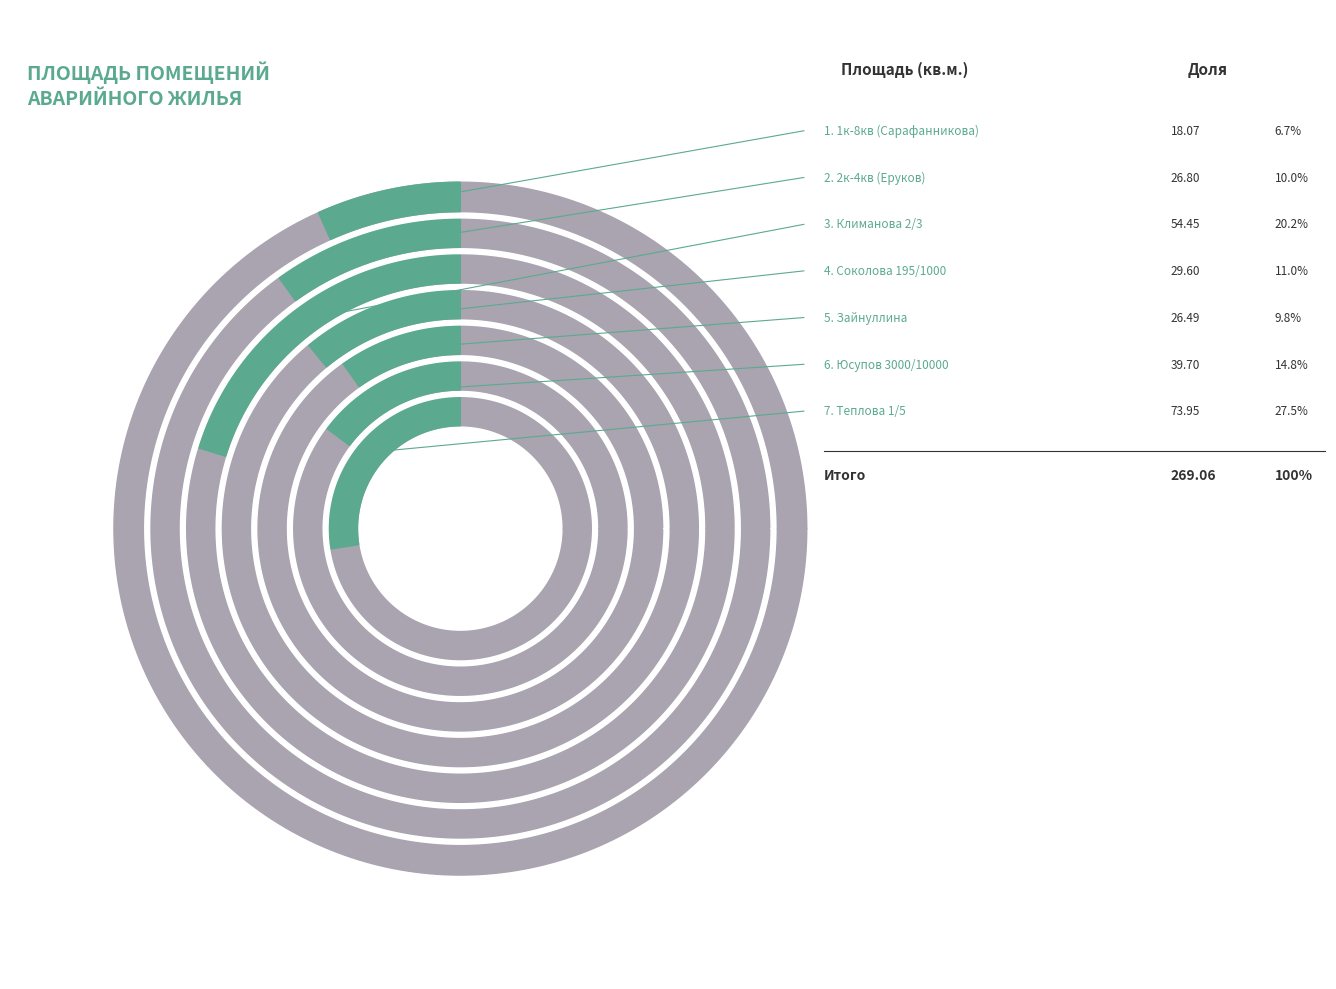

Is it true that 1к-8кв (Сарафанникова) is 1% of the pie?

False